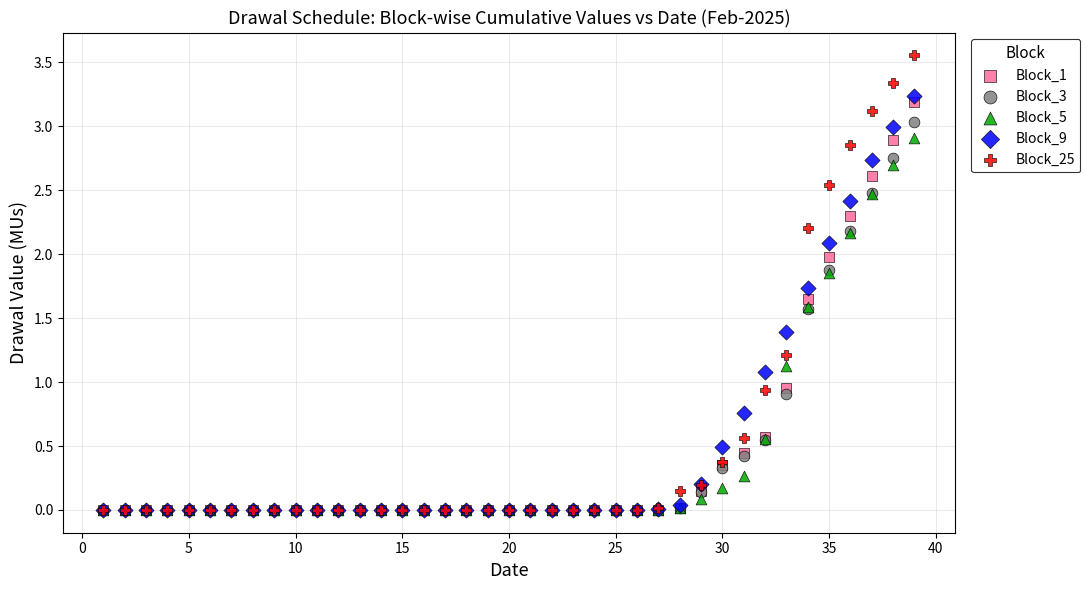

What are all the series names shown in the legend?

Block_1, Block_3, Block_5, Block_9, Block_25